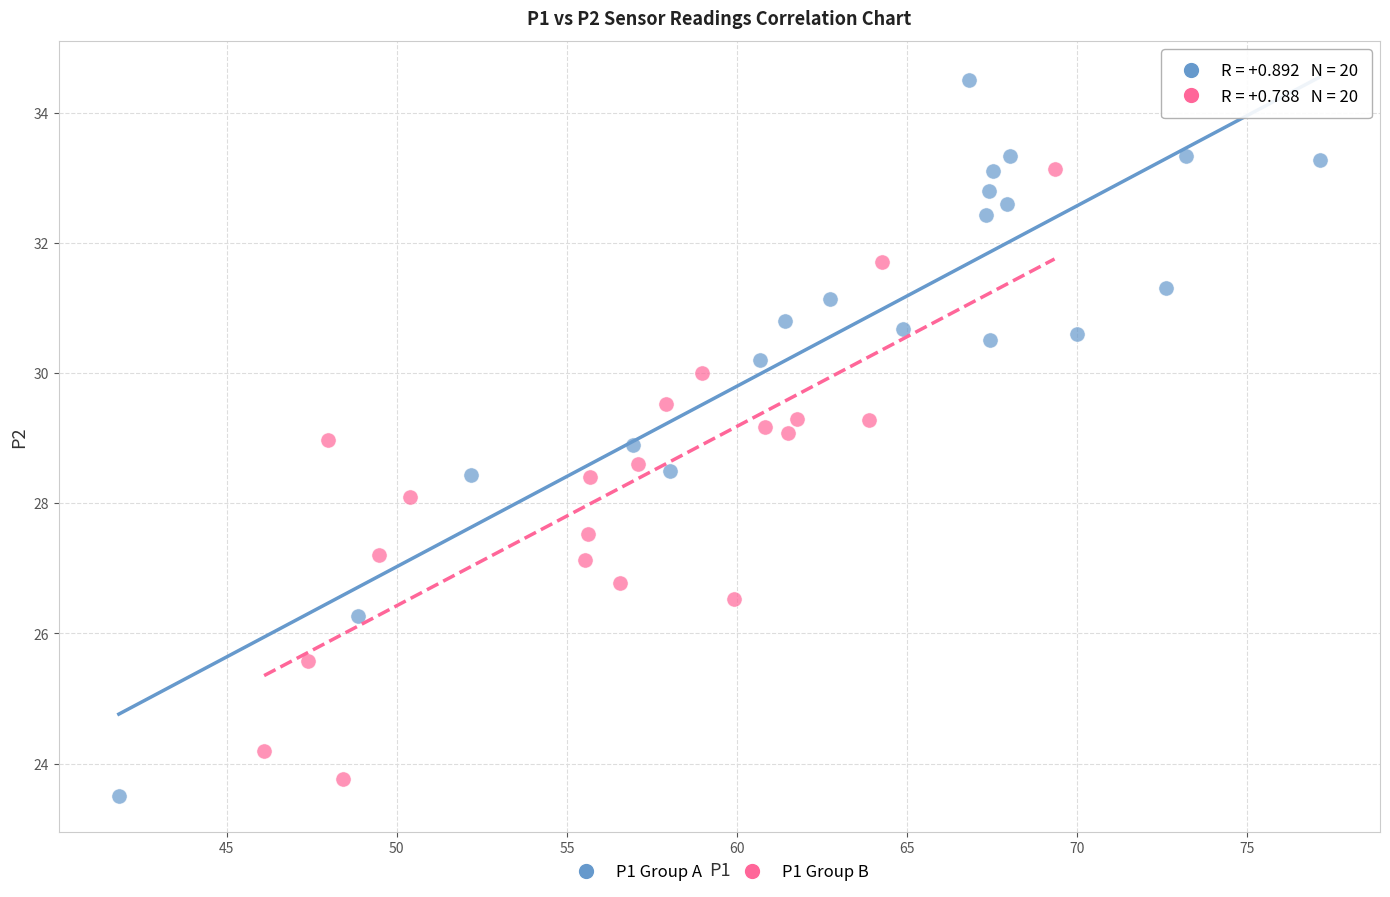

Which series contains the highest Y value?

P1 Group A